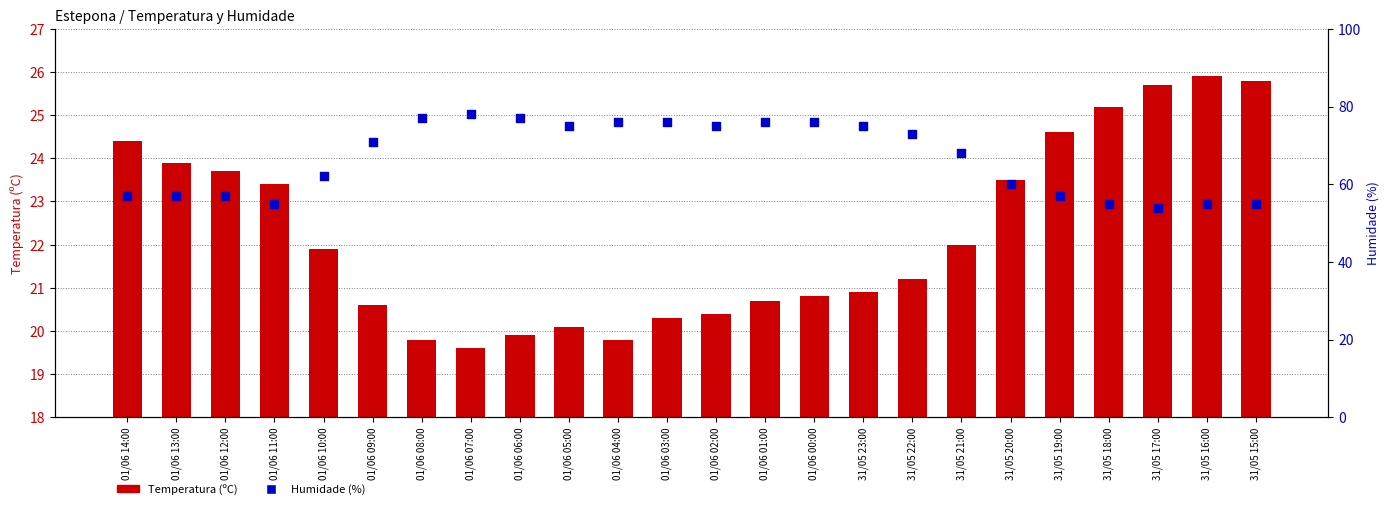

Which series contains the highest Y value?

Humidade (%)